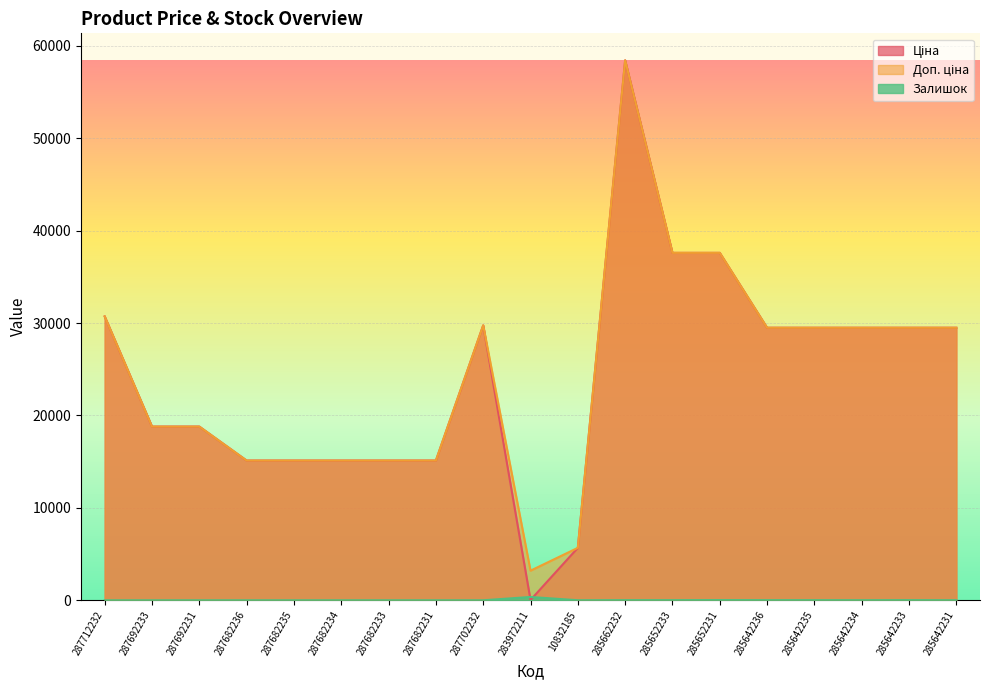

True or false: Ціна has a value of 18796.8 at 287692233.

True